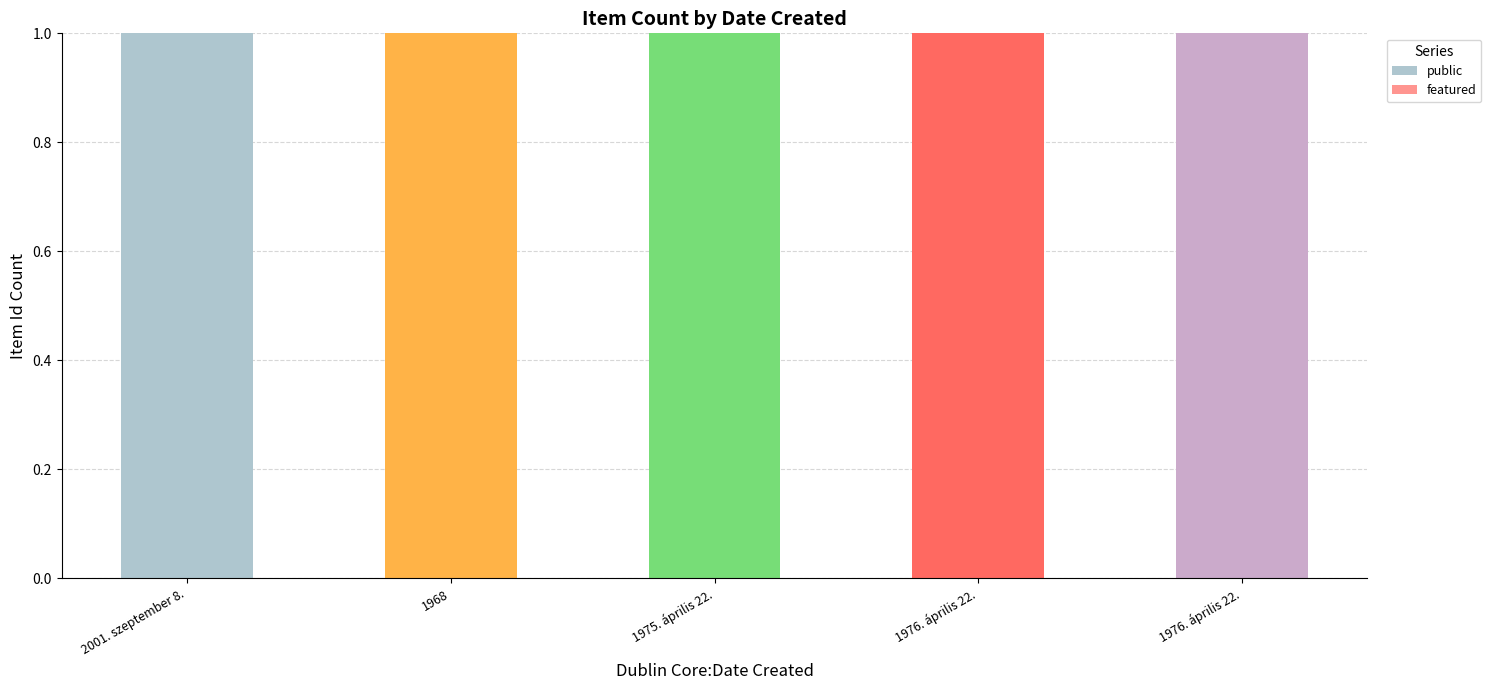

Reading right to left, extract all data points from this chart.

public: 1	1	1	1	1
featured: 0	0	0	0	0